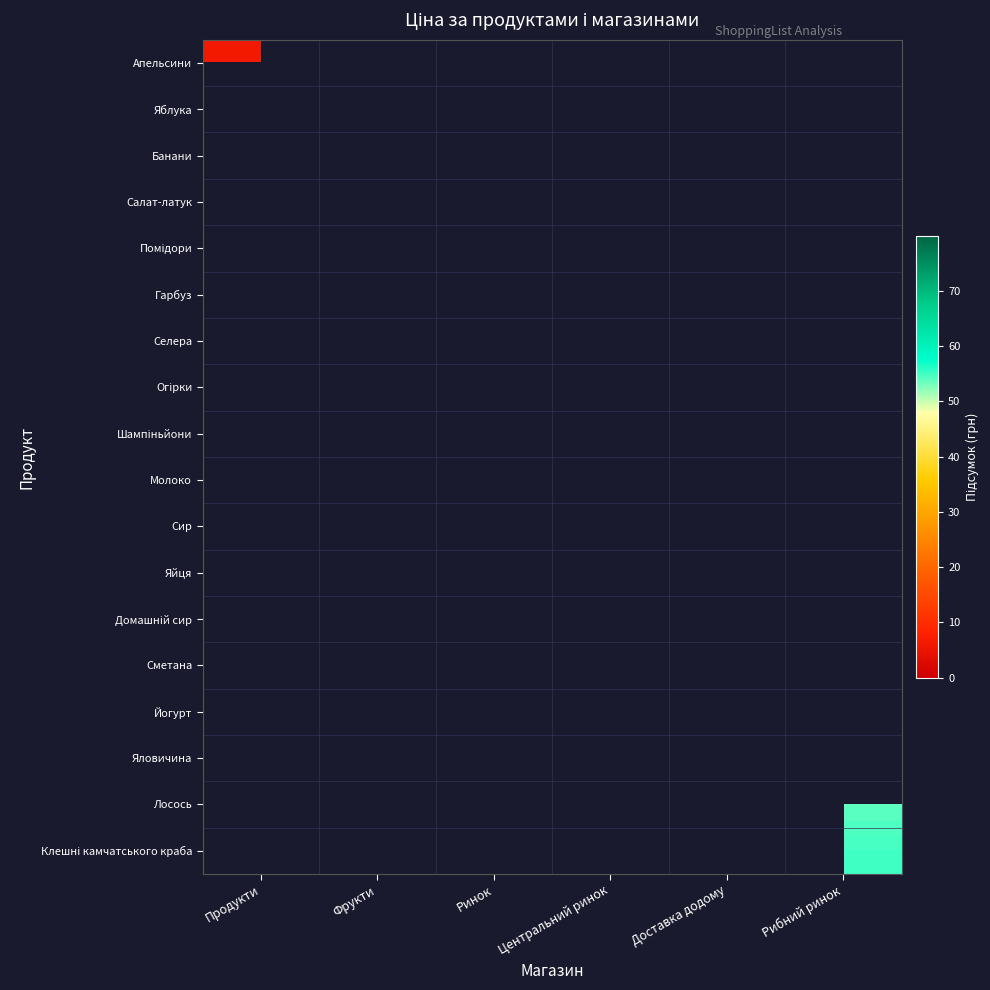

Is the value of Йогурт at Продукти greater than the value of Молоко at Фрукти?

No